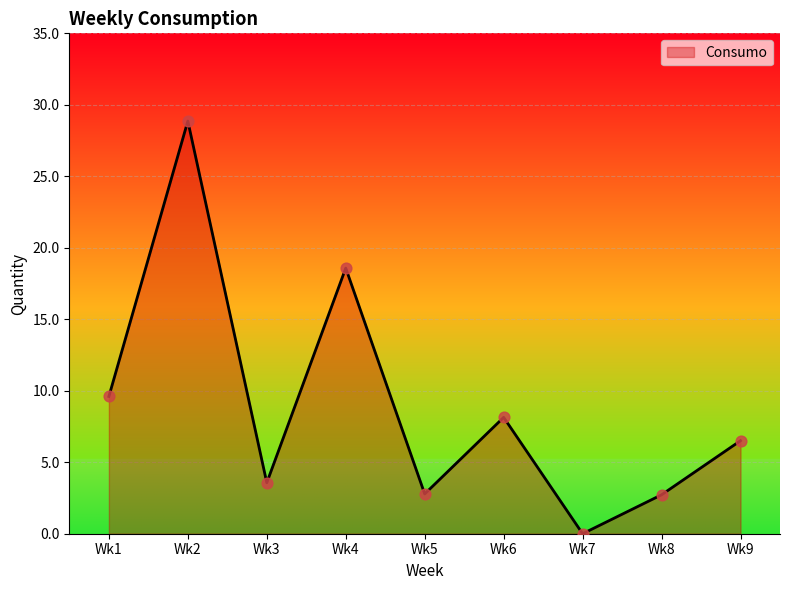

Between Wk1 and Wk8, which is larger?

Wk1